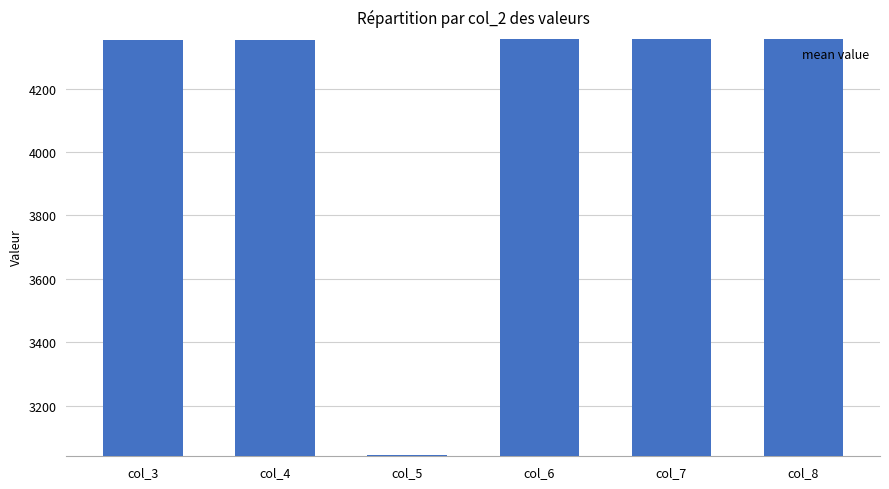

What is the value of the 3rd bar from the left?

3045.9